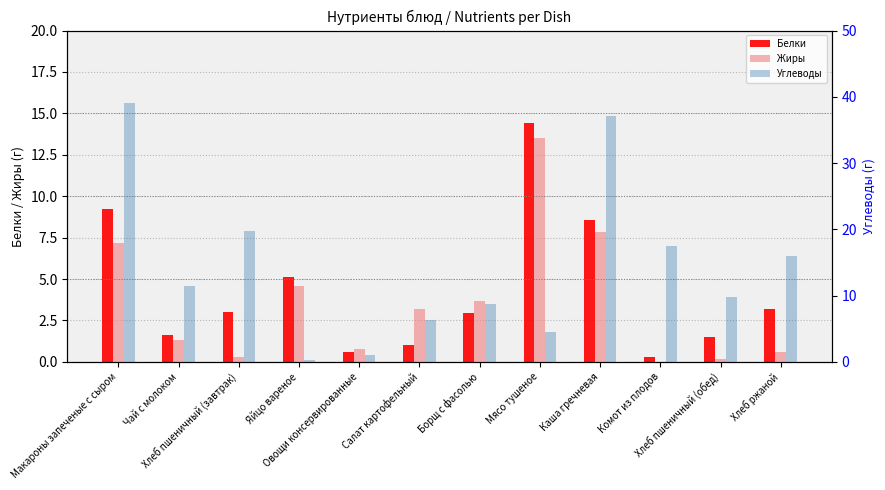

Reading left to right, transcribe all the data shown in this chart.

Белки: Макароны запеченые с сыром=9.2	Чай с молоком=1.6	Хлеб пшеничный (завтрак)=3.0	Яйцо вареное=5.1	Овощи консервированные=0.6	Салат картофельный=1.0	Борщ с фасолью=2.9	Мясо тушеное=14.4	Каша гречневая=8.6	Комот из плодов=0.3	Хлеб пшеничный (обед)=1.5	Хлеб ржаной=3.2
Жиры: Макароны запеченые с сыром=7.2	Чай с молоком=1.3	Хлеб пшеничный (завтрак)=0.3	Яйцо вареное=4.6	Овощи консервированные=0.8	Салат картофельный=3.2	Борщ с фасолью=3.7	Мясо тушеное=13.5	Каша гречневая=7.8	Комот из плодов=0.0	Хлеб пшеничный (обед)=0.2	Хлеб ржаной=0.6
Углеводы: Макароны запеченые с сыром=39.0	Чай с молоком=11.5	Хлеб пшеничный (завтрак)=19.7	Яйцо вареное=0.3	Овощи консервированные=1.1	Салат картофельный=6.3	Борщ с фасолью=8.8	Мясо тушеное=4.5	Каша гречневая=37.1	Комот из плодов=17.5	Хлеб пшеничный (обед)=9.8	Хлеб ржаной=16.0